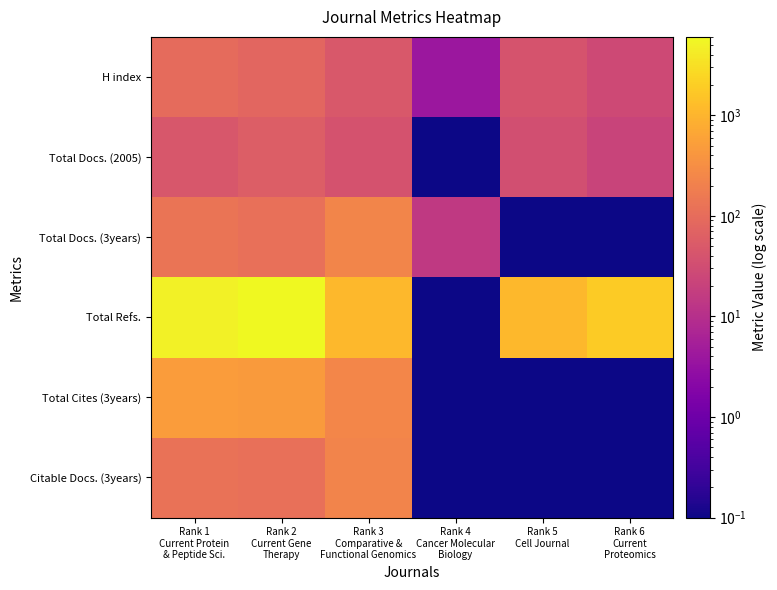

Reading right to left, transcribe all the data shown in this chart.

H index: Rank 6
Current
Proteomics=27.0	Rank 5
Cell Journal=40.0	Rank 4
Cancer Molecular
Biology=4.0	Rank 3
Comparative &
Functional Genomics=47.0	Rank 2
Current Gene
Therapy=80.0	Rank 1
Current Protein
& Peptide Sci.=96.0
Total Docs. (2005): Rank 6
Current
Proteomics=22.0	Rank 5
Cell Journal=34.0	Rank 4
Cancer Molecular
Biology=0.1	Rank 3
Comparative &
Functional Genomics=38.0	Rank 2
Current Gene
Therapy=58.0	Rank 1
Current Protein
& Peptide Sci.=46.0
Total Docs. (3years): Rank 6
Current
Proteomics=0.1	Rank 5
Cell Journal=0.1	Rank 4
Cancer Molecular
Biology=15.0	Rank 3
Comparative &
Functional Genomics=234.0	Rank 2
Current Gene
Therapy=114.0	Rank 1
Current Protein
& Peptide Sci.=135.0
Total Refs.: Rank 6
Current
Proteomics=1819.0	Rank 5
Cell Journal=1086.0	Rank 4
Cancer Molecular
Biology=0.1	Rank 3
Comparative &
Functional Genomics=1092.0	Rank 2
Current Gene
Therapy=6023.0	Rank 1
Current Protein
& Peptide Sci.=4948.0
Total Cites (3years): Rank 6
Current
Proteomics=0.1	Rank 5
Cell Journal=0.1	Rank 4
Cancer Molecular
Biology=0.1	Rank 3
Comparative &
Functional Genomics=244.0	Rank 2
Current Gene
Therapy=467.0	Rank 1
Current Protein
& Peptide Sci.=484.0
Citable Docs. (3years): Rank 6
Current
Proteomics=0.1	Rank 5
Cell Journal=0.1	Rank 4
Cancer Molecular
Biology=0.1	Rank 3
Comparative &
Functional Genomics=226.0	Rank 2
Current Gene
Therapy=112.0	Rank 1
Current Protein
& Peptide Sci.=124.0